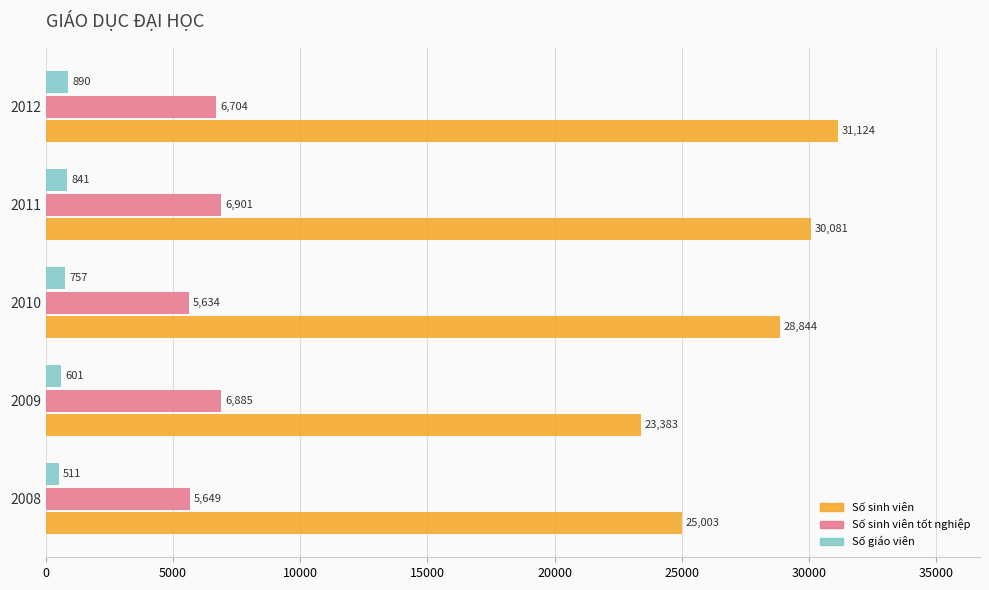

The Số sinh viên series shows 30081 at 2011. True or false?

True